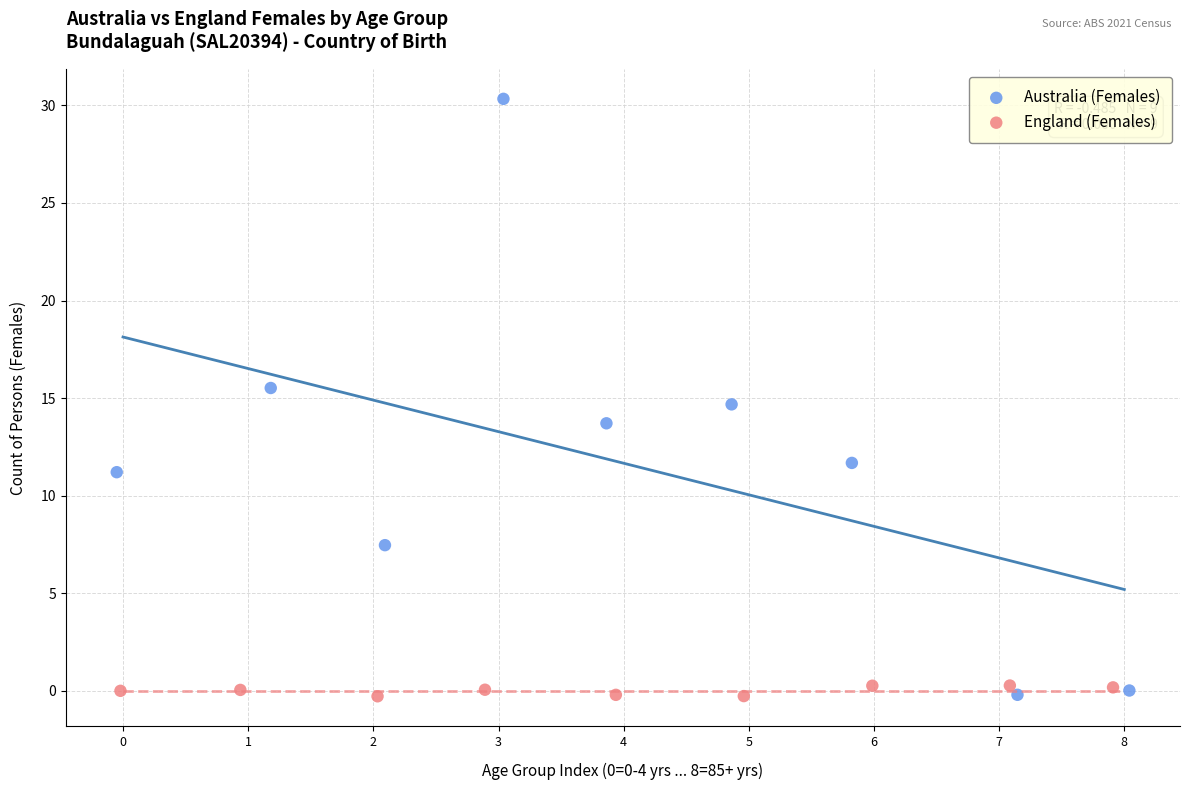

Which series has the largest Y range (max minus min)?

Australia (Females)